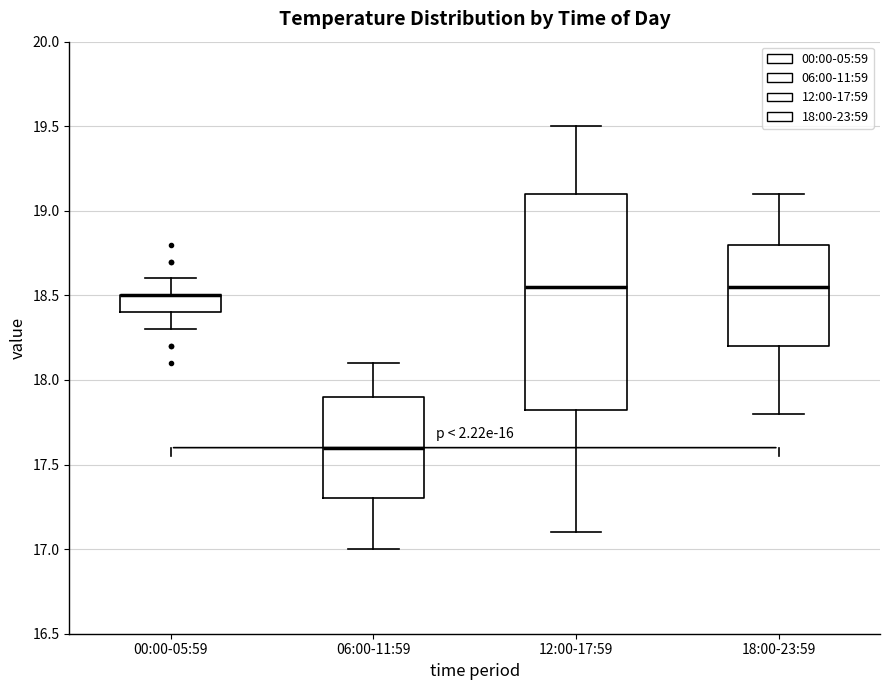

Comparing the boxes themselves (not the whiskers), which one is the tallest?

12:00-17:59